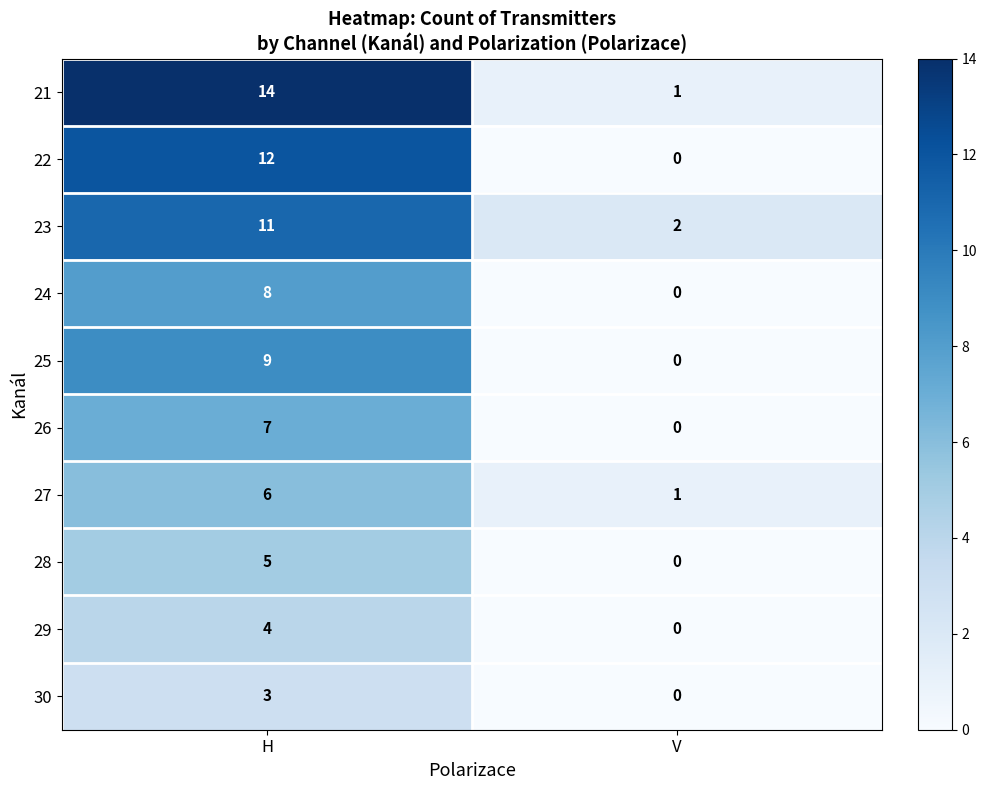

Between H and V, which series saw the biggest shift?

21